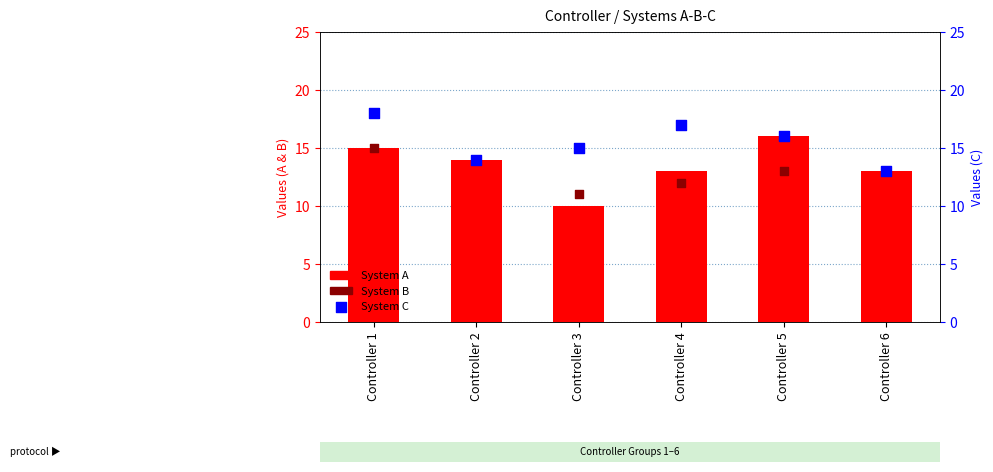

Which series has the largest Y range (max minus min)?

System A